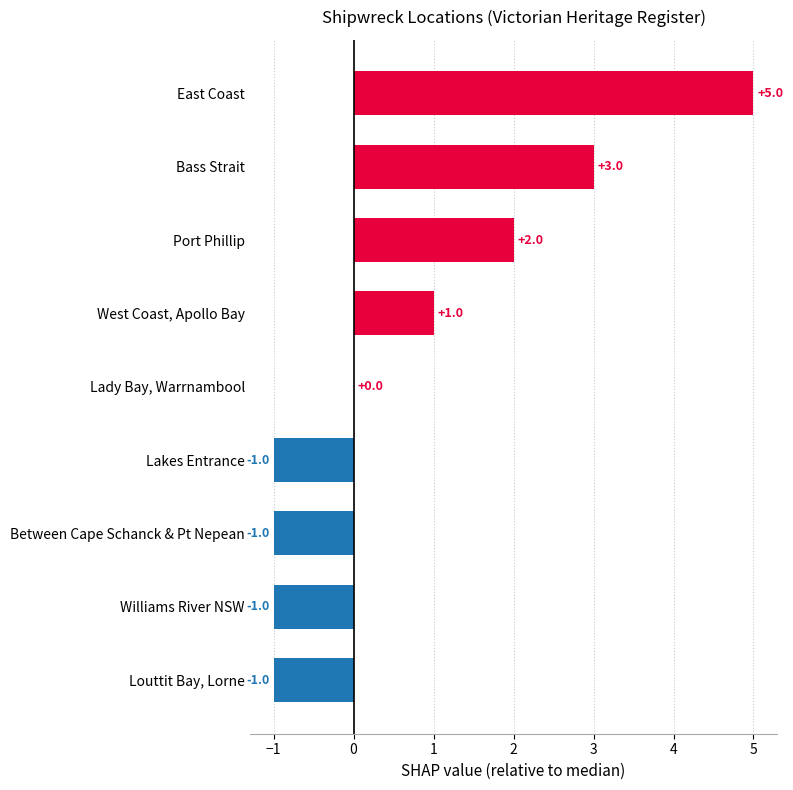

At which category does the chart reach its peak across all series?

East Coast